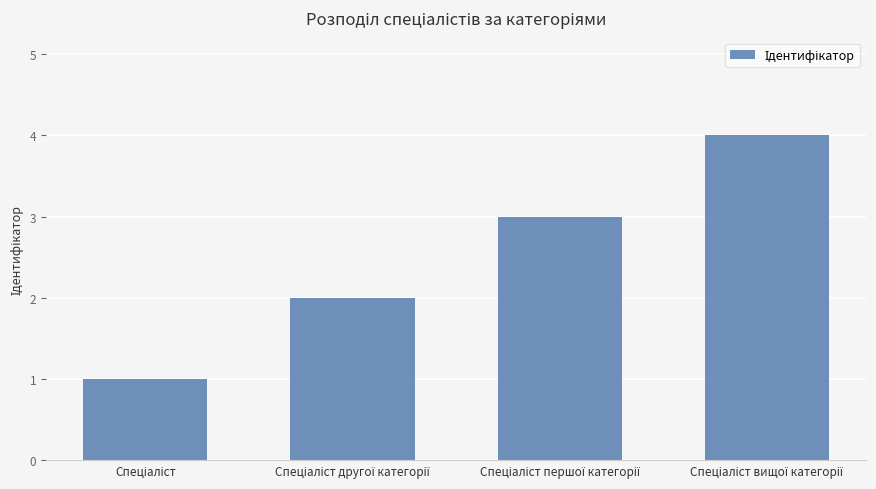

What is the sum of all values?

10